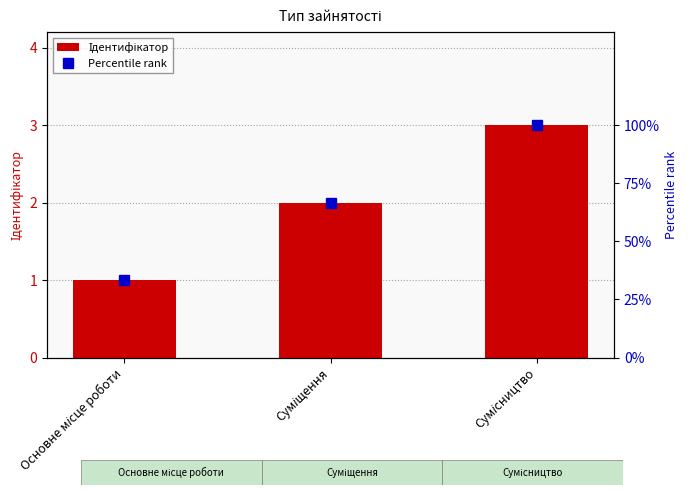

What is the total value across all series at Суміщення?

68.7